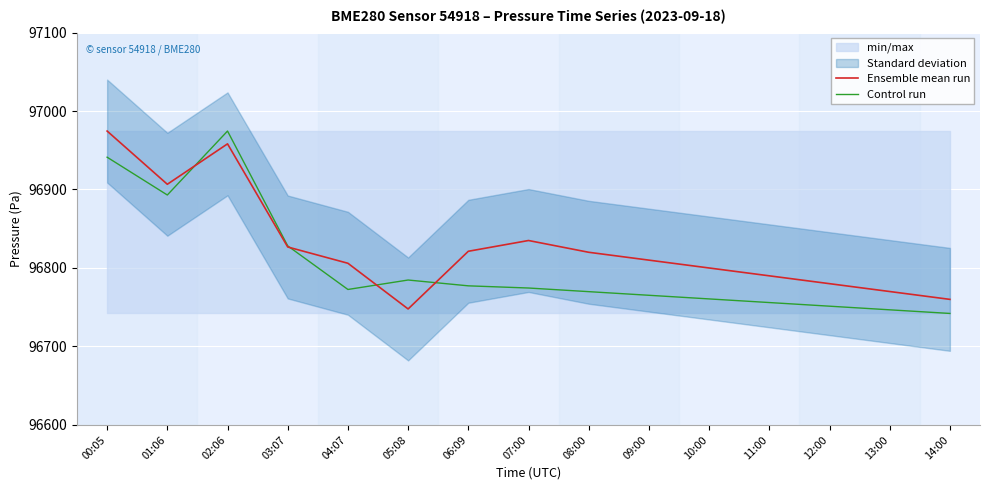

What value does the Control run series have at 09:00?

96765.2